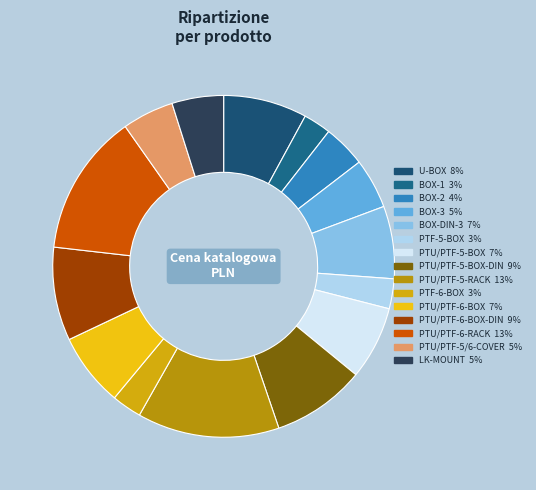

How many segments does this pie chart have?

15